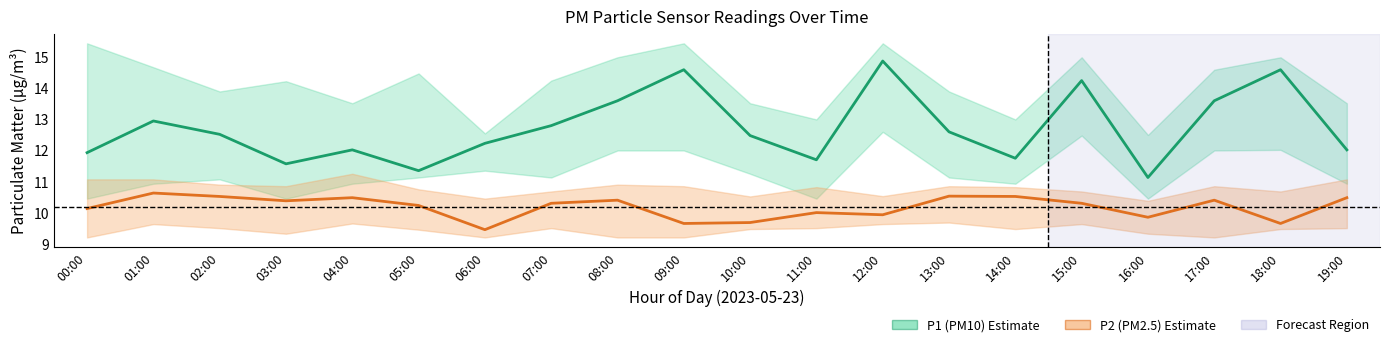

Which series has the largest total across all categories?

P1 (PM10)